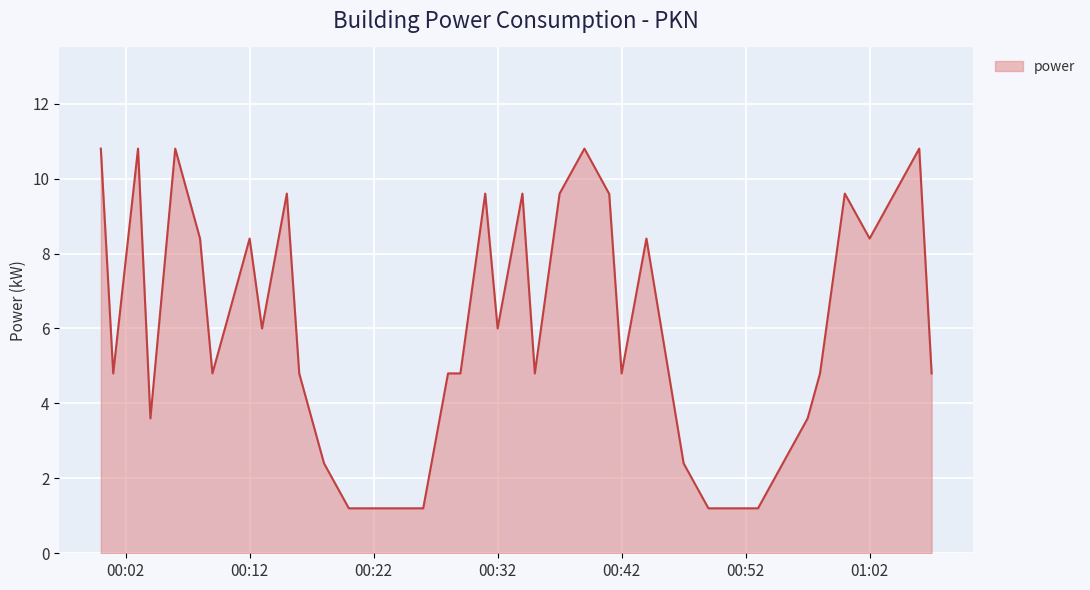

What is the difference between the maximum and minimum values?

9.6